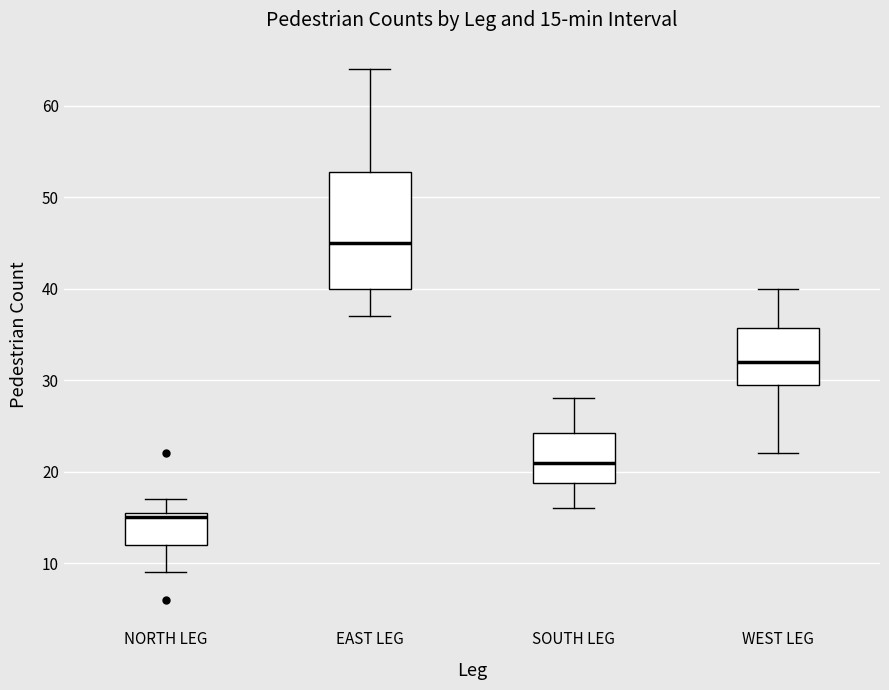

Which box's median line is the highest?

EAST LEG